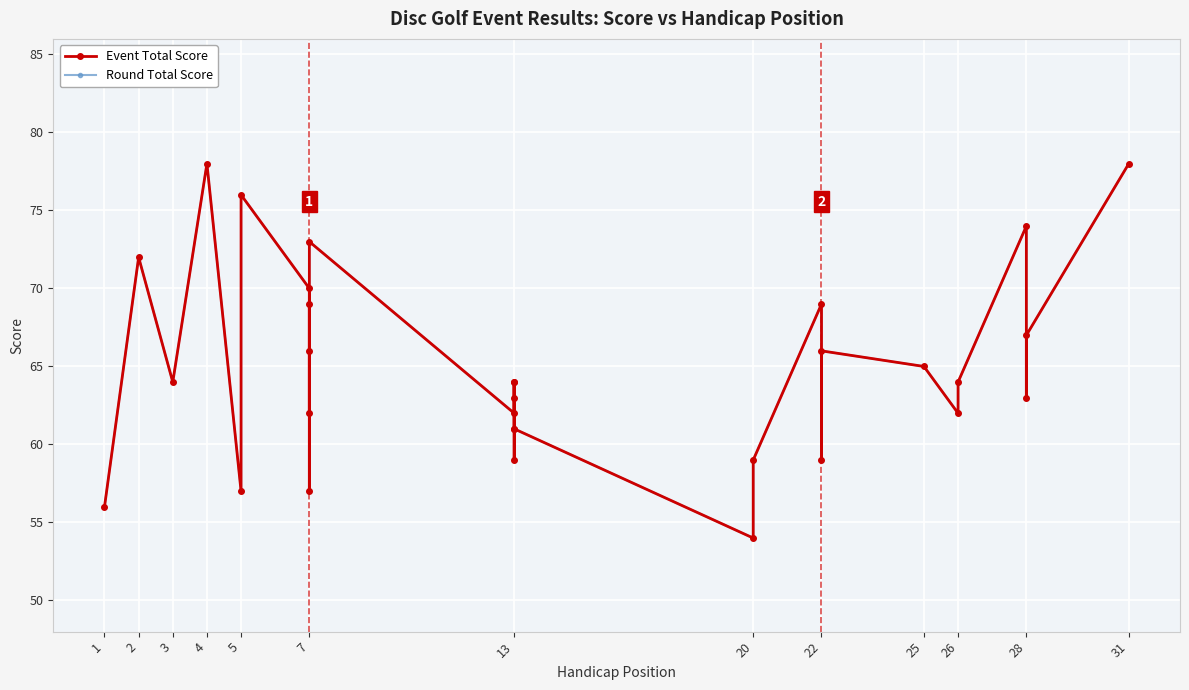

Read the Round Total Score value at 7, to the nearest 5.

65